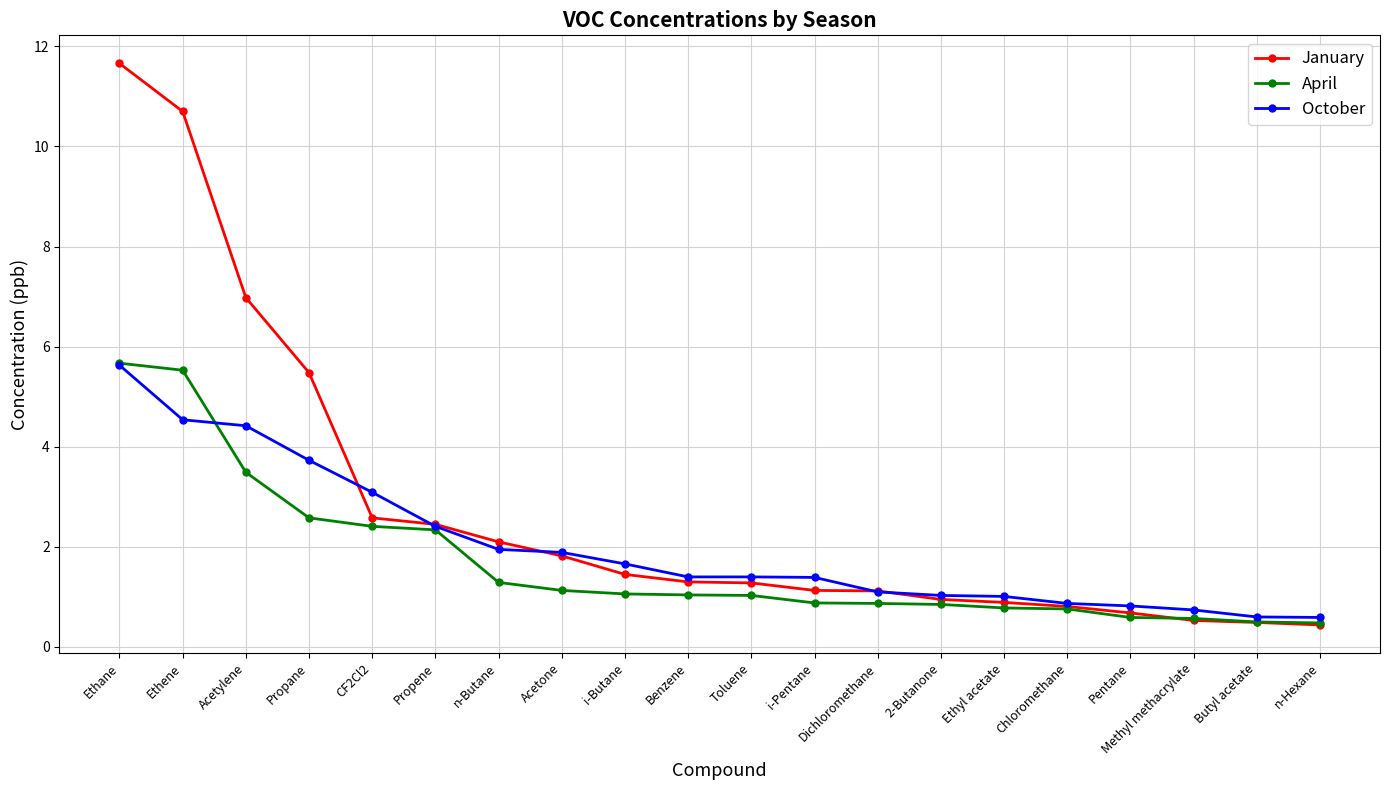

True or false: April and October intersect in this chart.

True